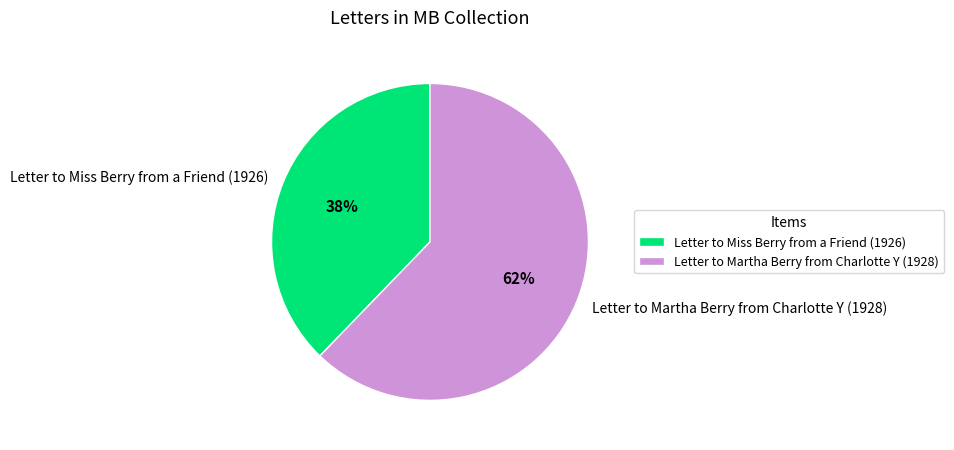

How many segments does this pie chart have?

2